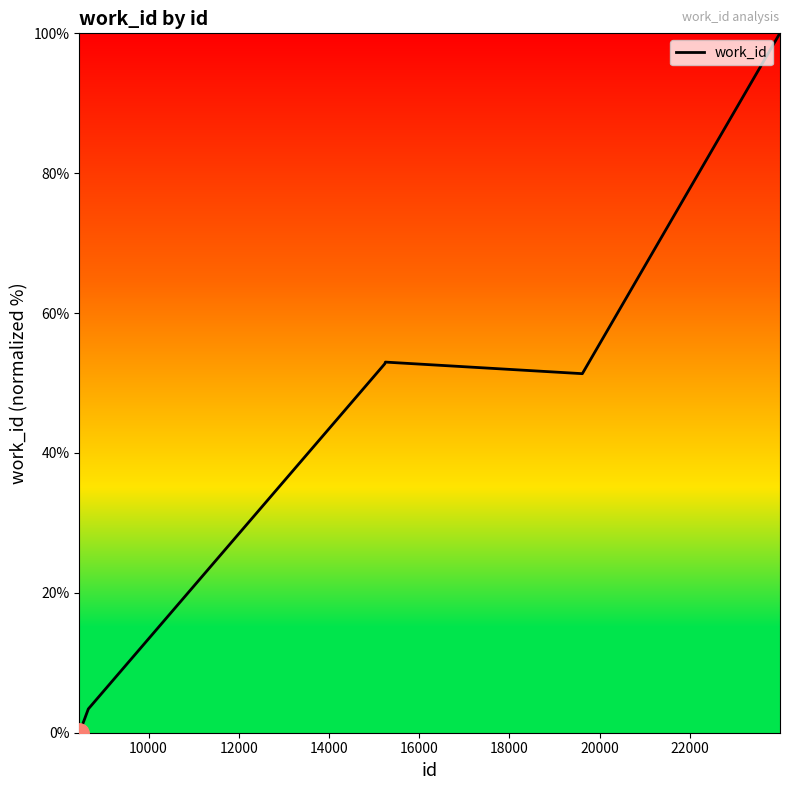

What is the maximum value shown in the chart?

100.0